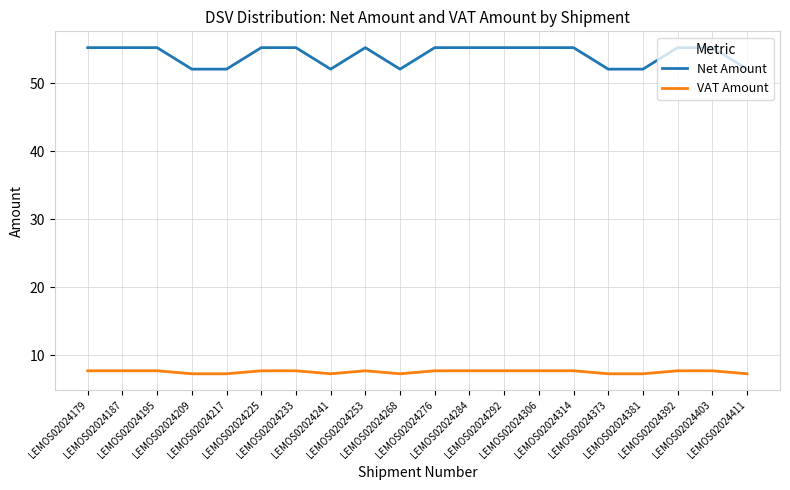

How many VAT Amount values are between 7 and 8?

20